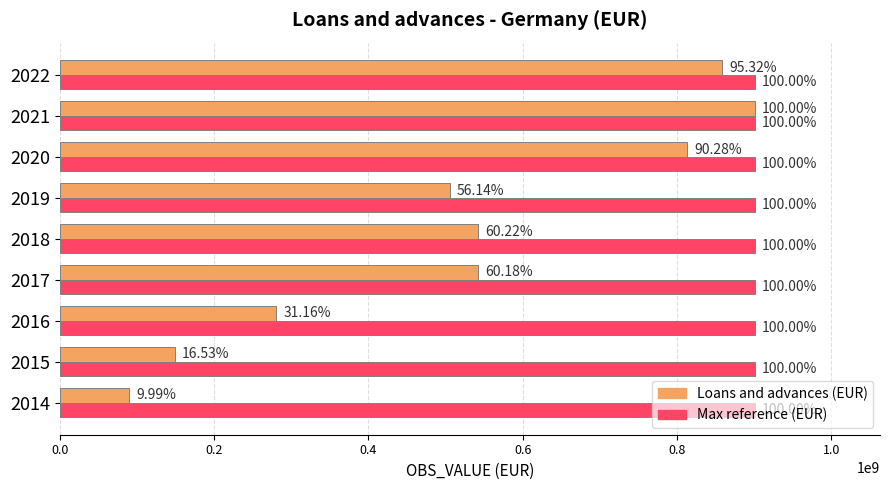

What are all the series names shown in the legend?

Loans and advances (EUR), Max reference (EUR)